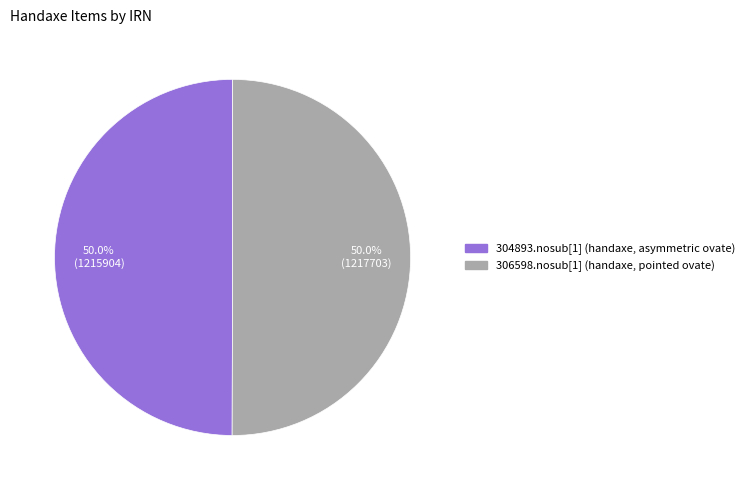

What percentage is the 304893.nosub[1] (handaxe, asymmetric ovate) slice, to the nearest percent?

50%